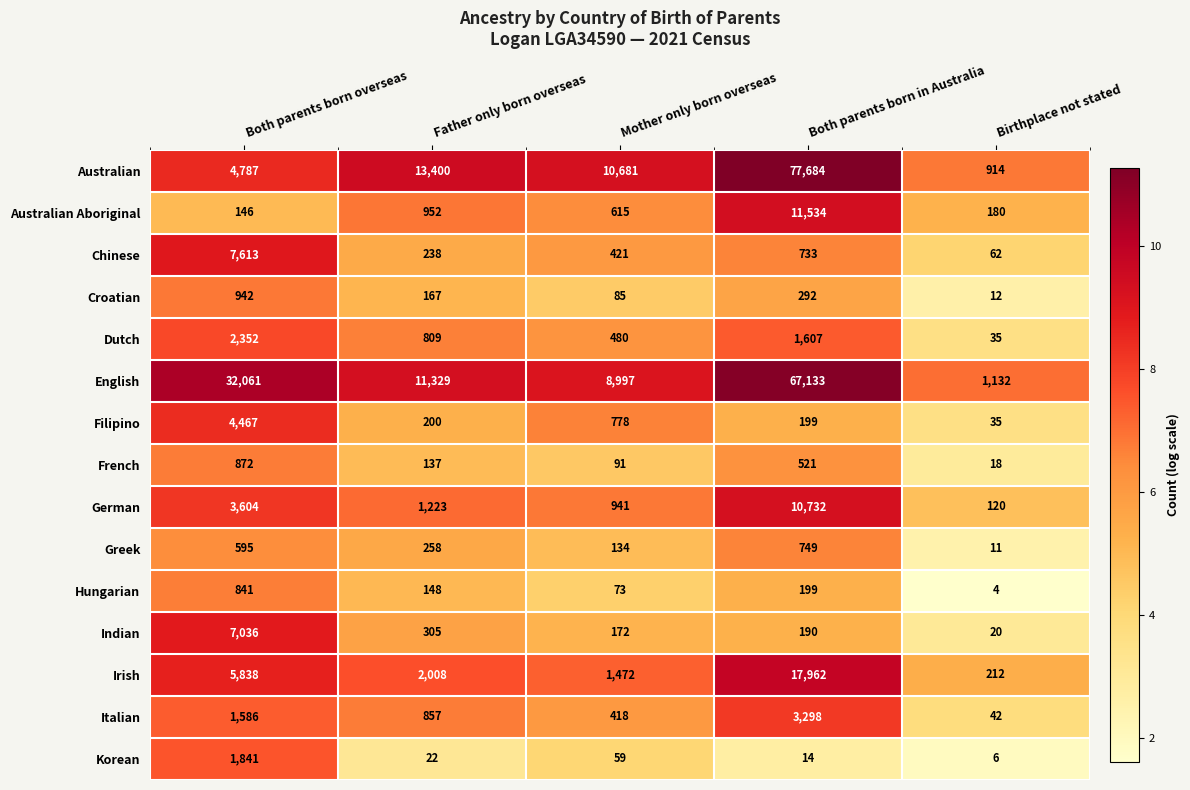

What is the sum of all Croatian values?

1498